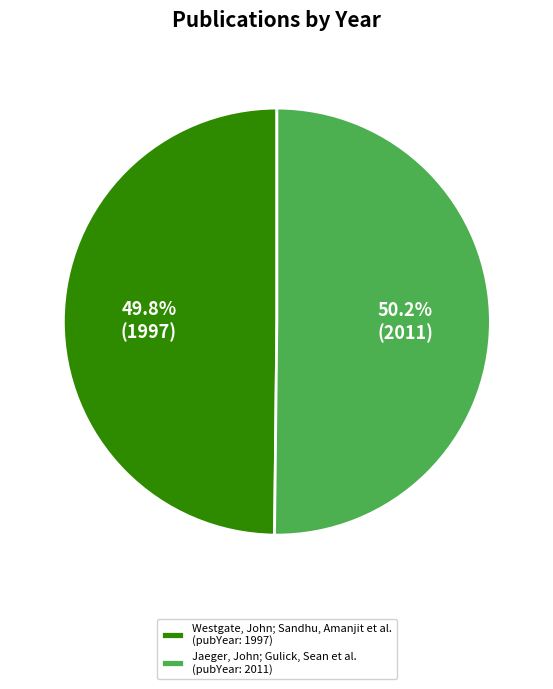

What is the ratio of the value at Westgate, John; Sandhu, Amanjit et al. (pubYear: 1997) to the value at Jaeger, John; Gulick, Sean et al. (pubYear: 2011)?

1.0